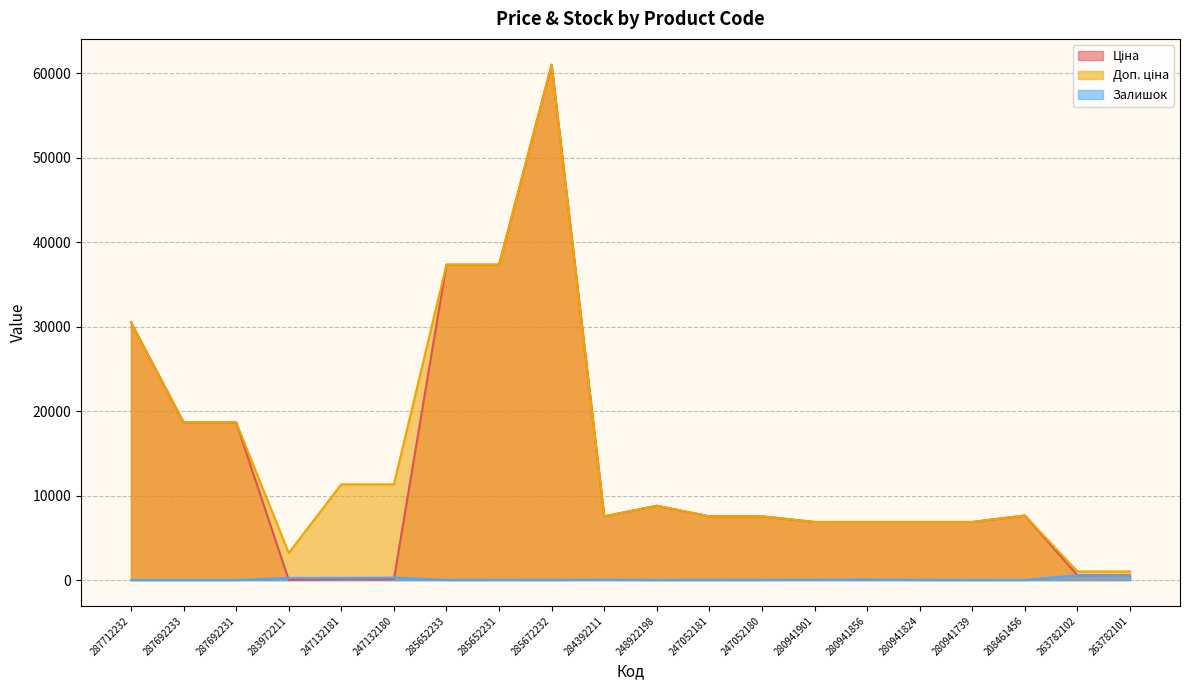

What is the total value across all series at 285652231?

74709.0